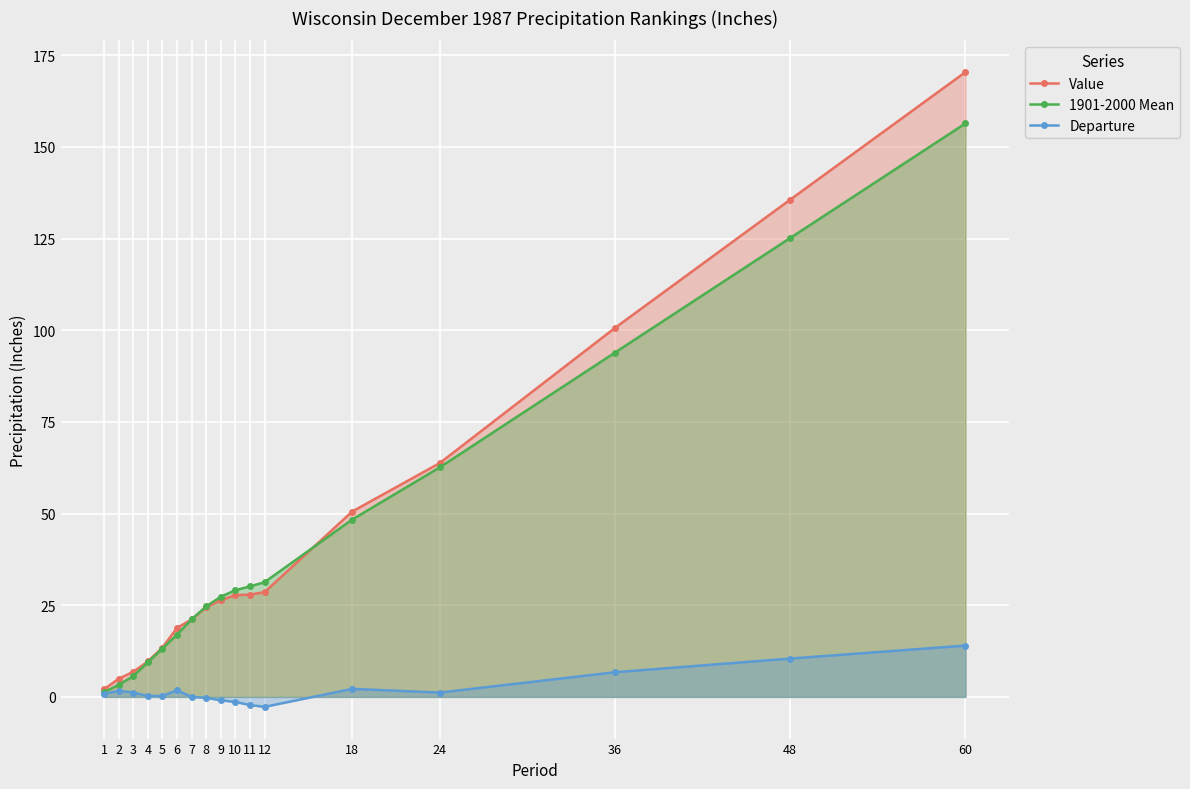

What is the approximate value of Departure at 36?

6.7